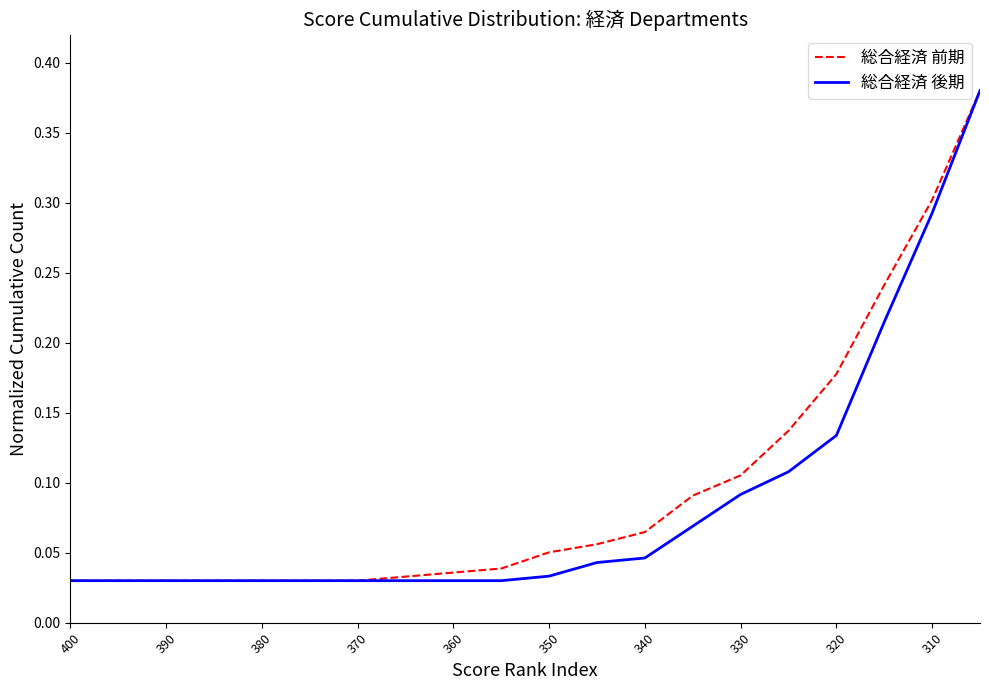

Does the chart have visible grid lines?

No